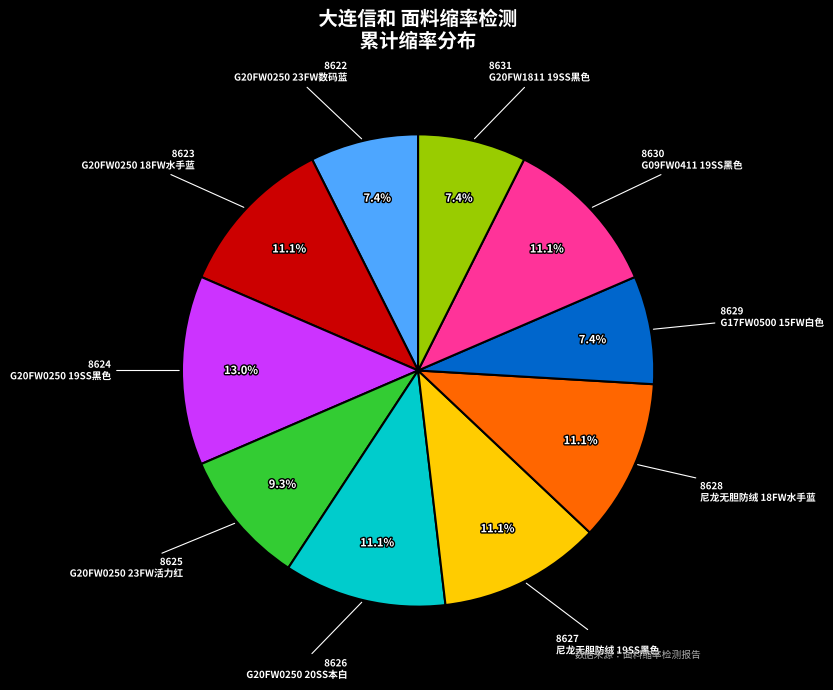

How many segments does this pie chart have?

10